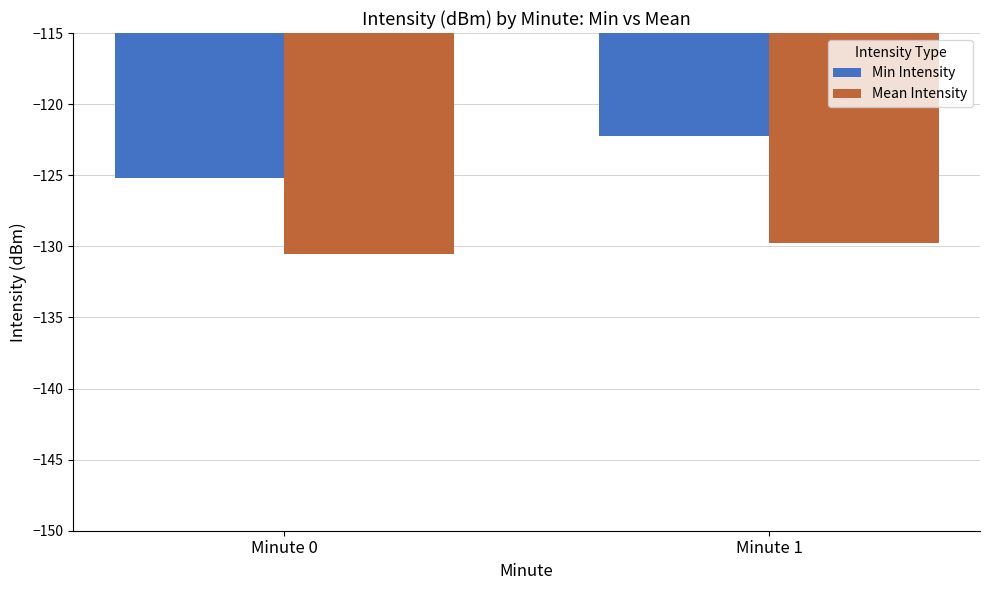

The Mean Intensity series shows -129.8 at Minute 1. True or false?

True